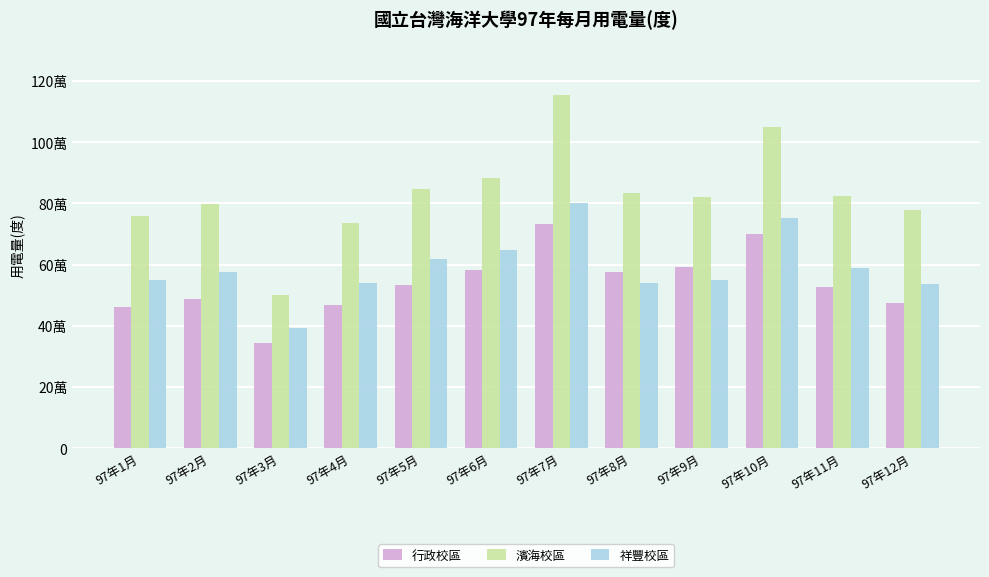

Are the bars grouped side by side (vs. stacked)?

Yes